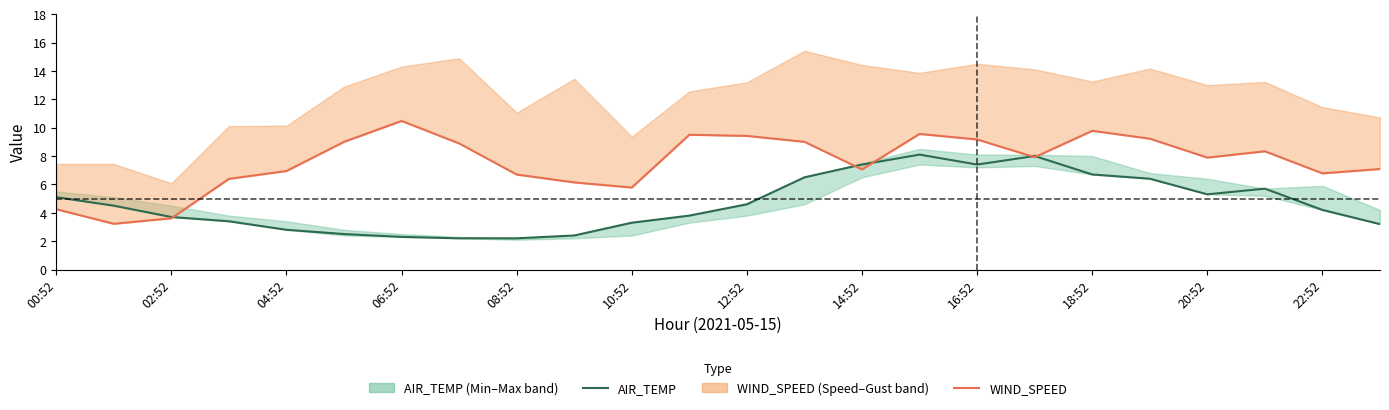

What are all the series names shown in the legend?

AIR_TEMP, WIND_SPEED